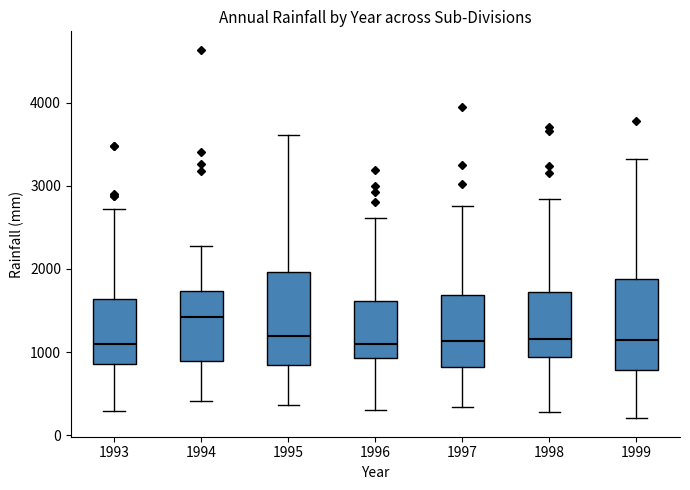

Which box's median line is the highest?

1994